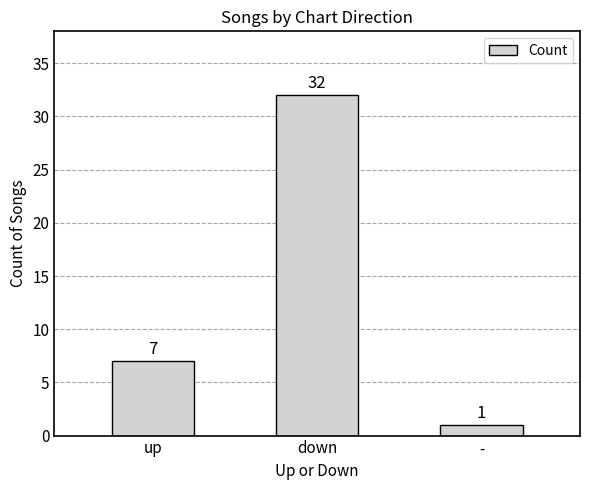

What is the change in value from up to -?

-6